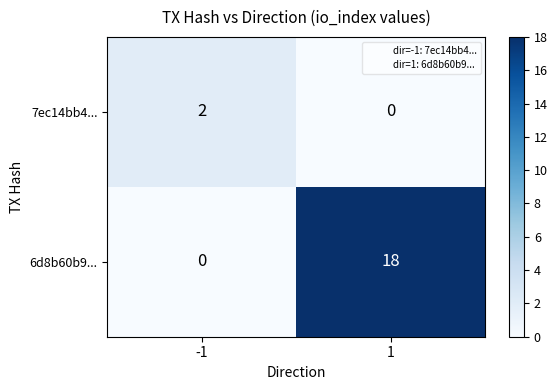

Between -1 and 1, which series saw the biggest shift?

6d8b60b9...